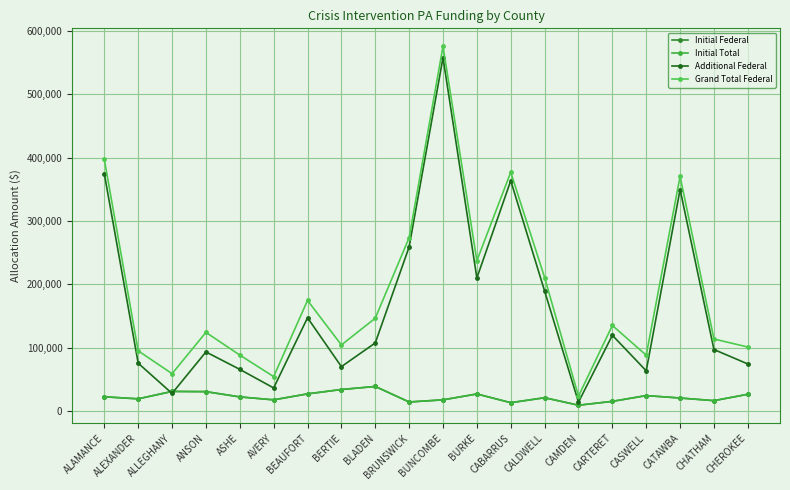

Which series changed the most between AVERY and BLADEN?

Grand Total Federal